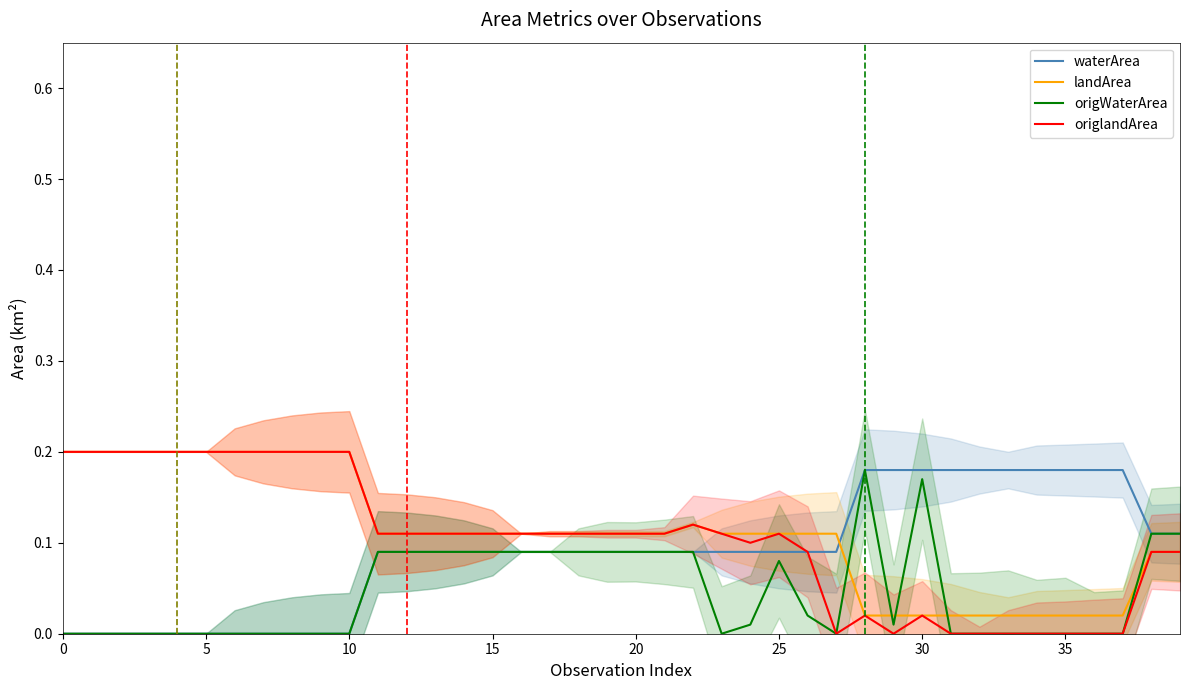

Reading left to right, what are all the values shown in this chart?

waterArea: 0.0	0.0	0.0	0.0	0.0	0.0	0.0	0.0	0.0	0.0	0.0	0.1	0.1	0.1	0.1	0.1	0.1	0.1	0.1	0.1	0.1	0.1	0.1	0.1	0.1	0.1	0.1	0.1	0.2	0.2	0.2	0.2	0.2	0.2	0.2	0.2	0.2	0.2	0.1	0.1
landArea: 0.2	0.2	0.2	0.2	0.2	0.2	0.2	0.2	0.2	0.2	0.2	0.1	0.1	0.1	0.1	0.1	0.1	0.1	0.1	0.1	0.1	0.1	0.1	0.1	0.1	0.1	0.1	0.1	0.0	0.0	0.0	0.0	0.0	0.0	0.0	0.0	0.0	0.0	0.1	0.1
origWaterArea: 0.0	0.0	0.0	0.0	0.0	0.0	0.0	0.0	0.0	0.0	0.0	0.1	0.1	0.1	0.1	0.1	0.1	0.1	0.1	0.1	0.1	0.1	0.1	0.0	0.0	0.1	0.0	0.0	0.2	0.0	0.2	0.0	0.0	0.0	0.0	0.0	0.0	0.0	0.1	0.1
origlandArea: 0.2	0.2	0.2	0.2	0.2	0.2	0.2	0.2	0.2	0.2	0.2	0.1	0.1	0.1	0.1	0.1	0.1	0.1	0.1	0.1	0.1	0.1	0.1	0.1	0.1	0.1	0.1	0.0	0.0	0.0	0.0	0.0	0.0	0.0	0.0	0.0	0.0	0.0	0.1	0.1